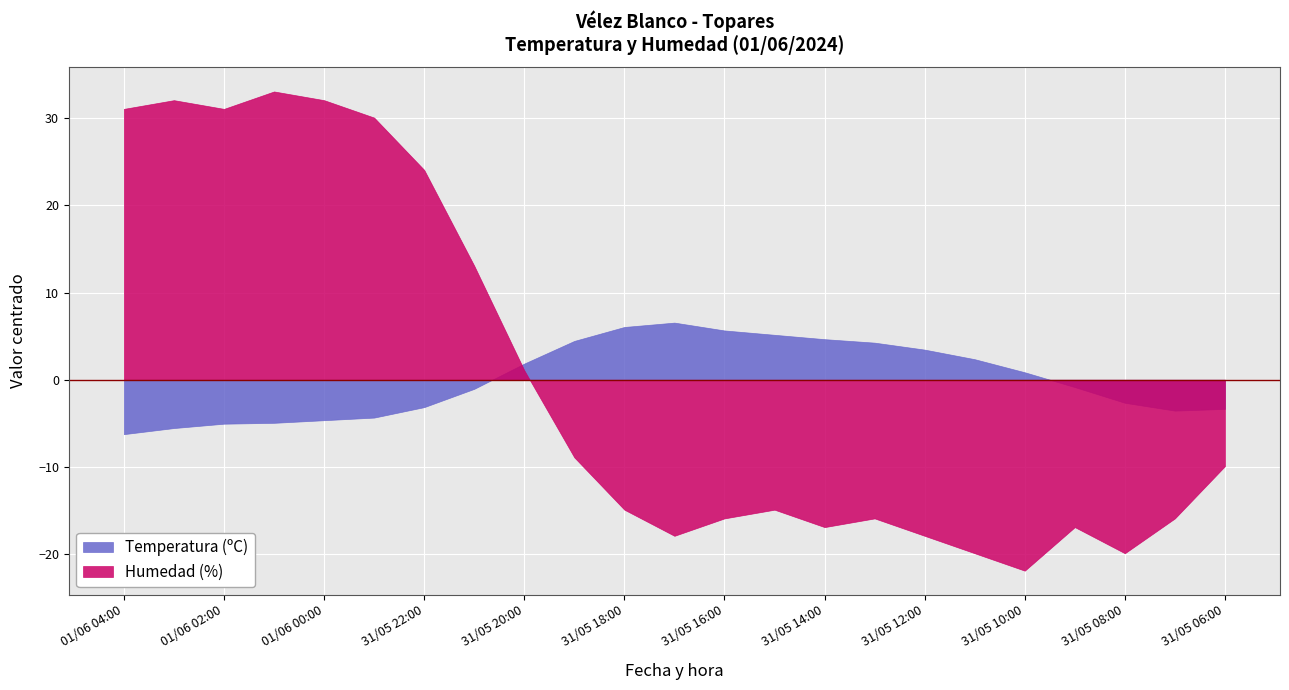

What is the difference between the maximum and minimum values in the Humedad (%) series?

55.0